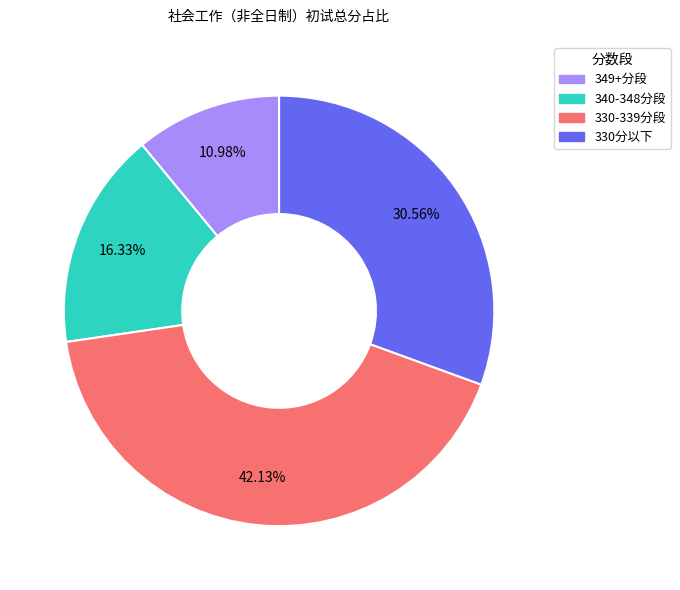

How many slices are in this pie chart?

4